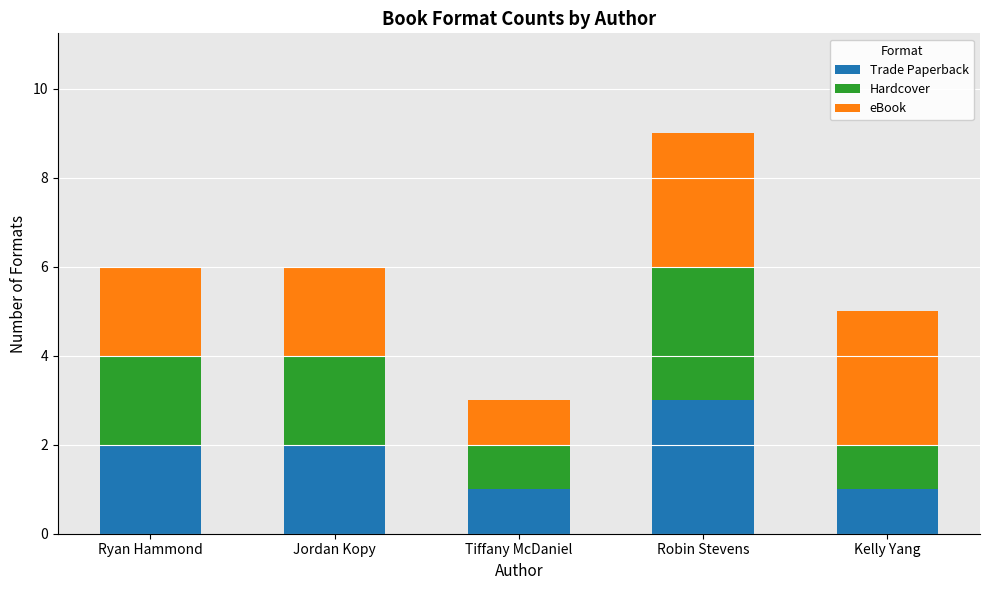

How many series are shown in this chart?

3